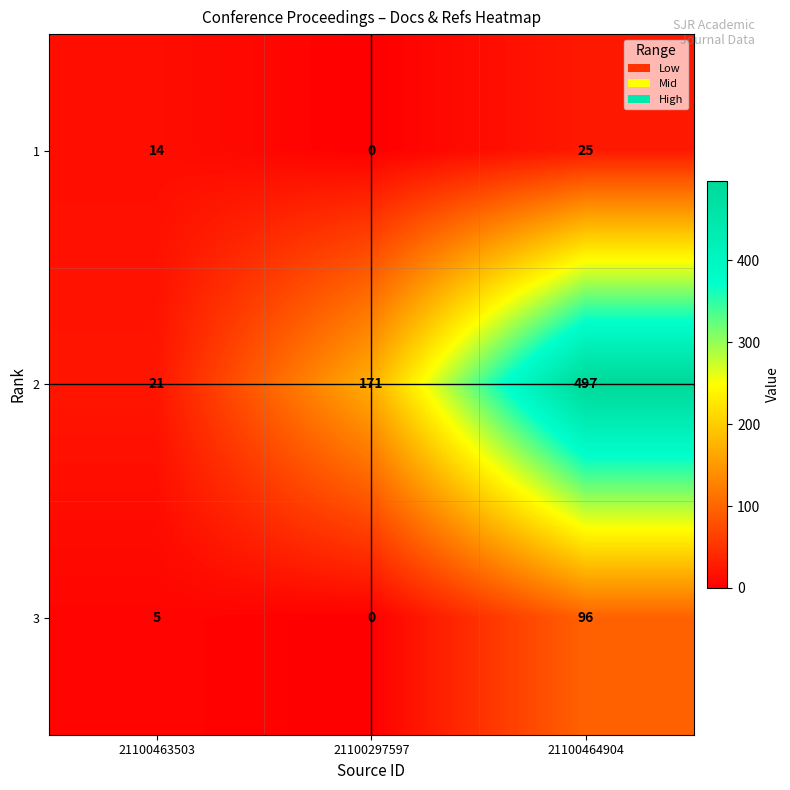

Reading left to right, list all the values displayed in this chart.

1: 21100463503=14	21100297597=0	21100464904=25
2: 21100463503=21	21100297597=171	21100464904=497
3: 21100463503=5	21100297597=0	21100464904=96